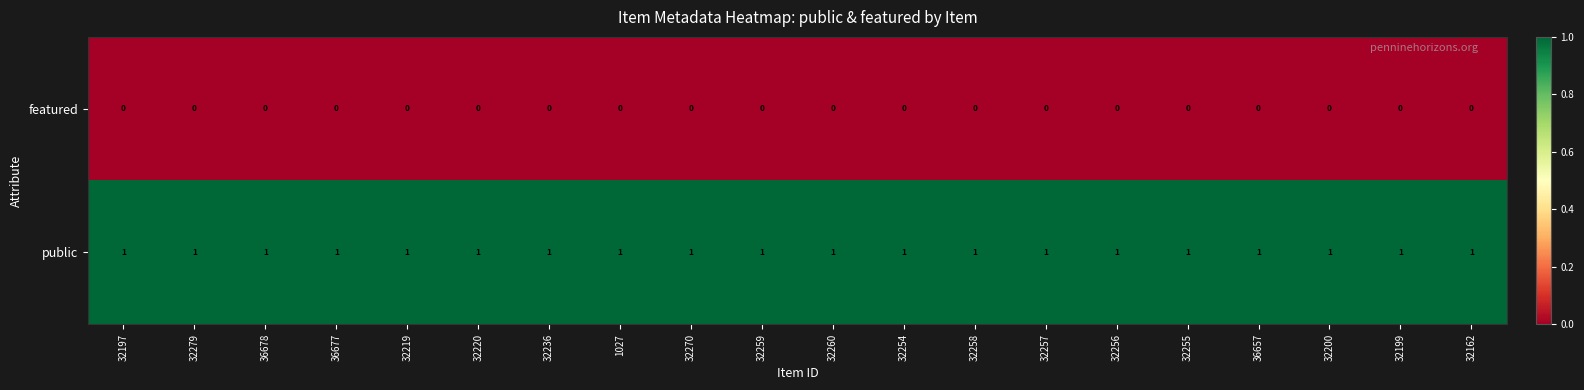

The value of public at 32257 is 1. True or false?

True